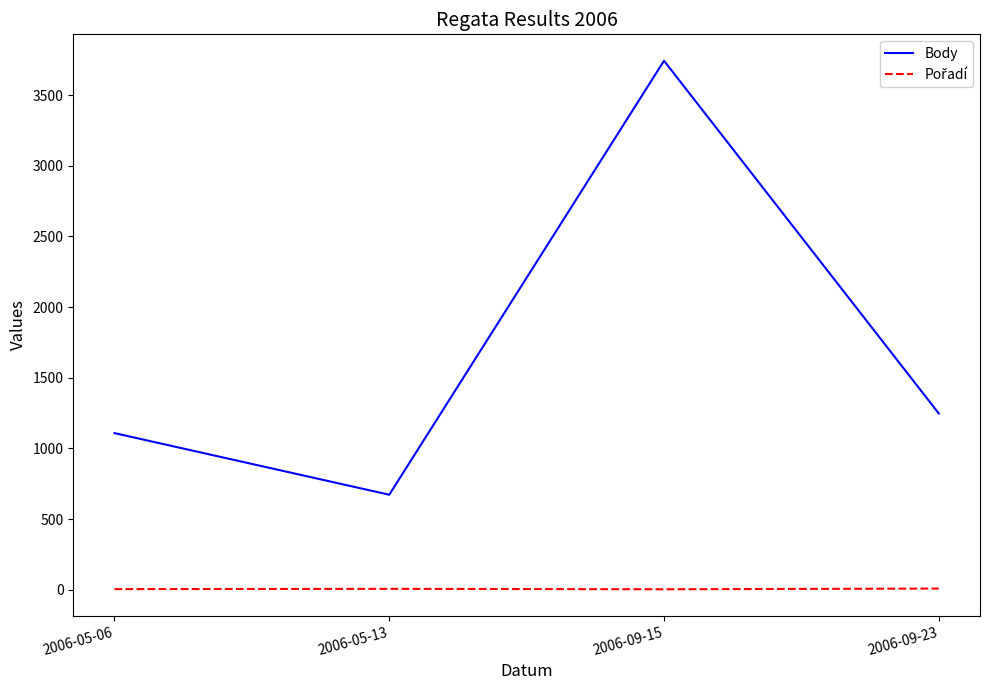

What is the difference between the second highest and second lowest values in the Body series?

139